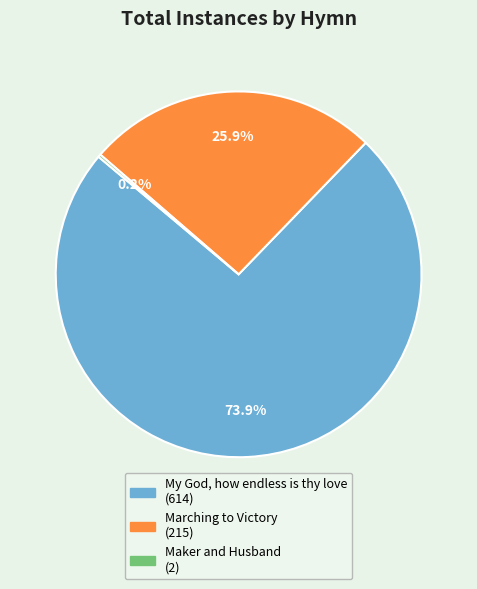

Is there a majority slice in this chart?

Yes